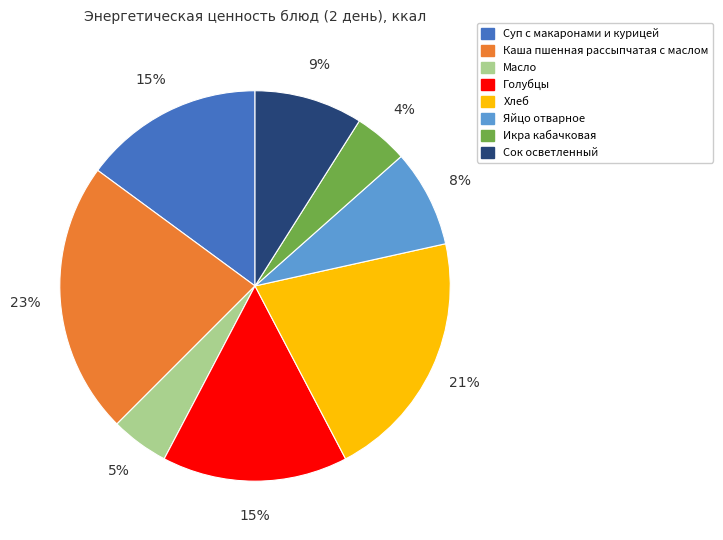

Do Голубцы and Каша пшенная рассыпчатая с маслом together represent more than half of the pie?

No